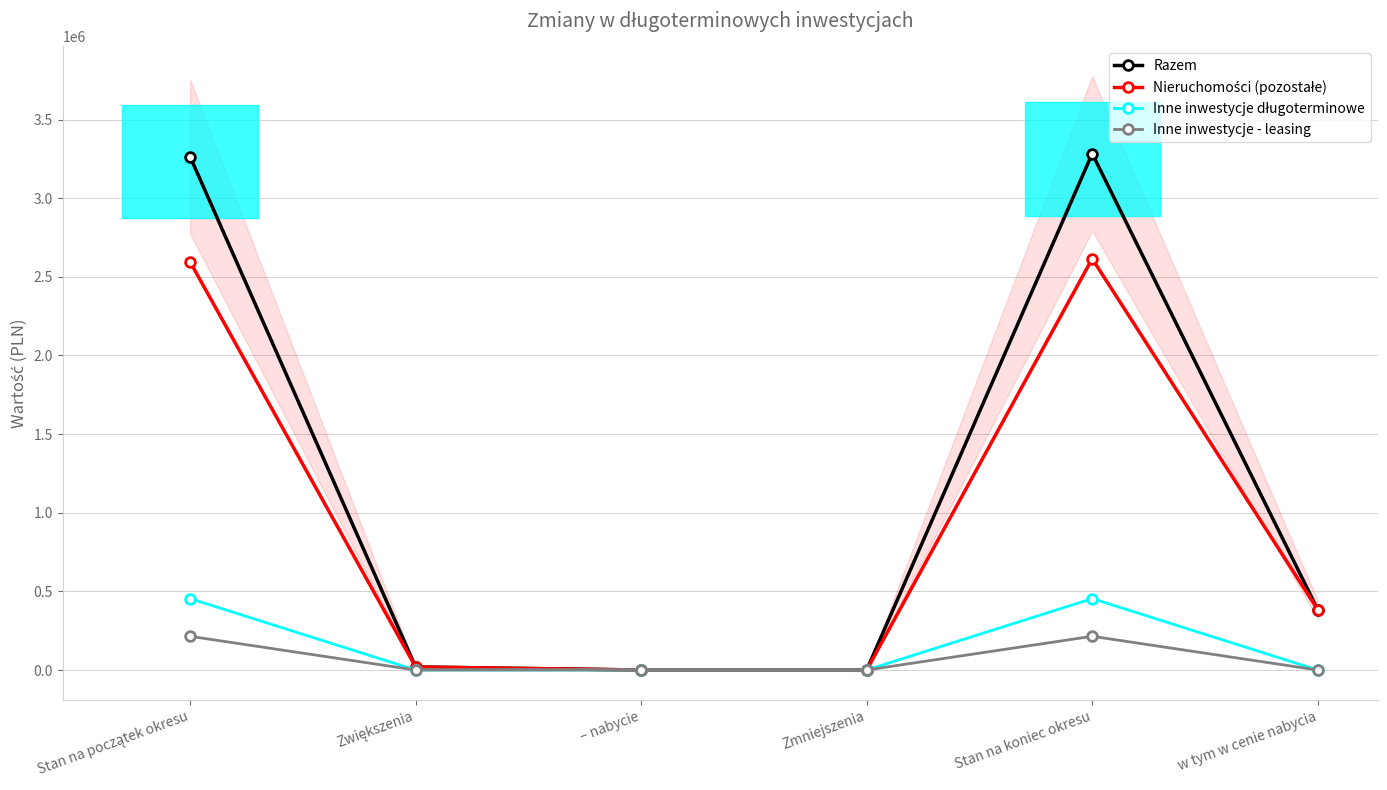

What is the label of the 6th point from the left?

w tym w cenie nabycia